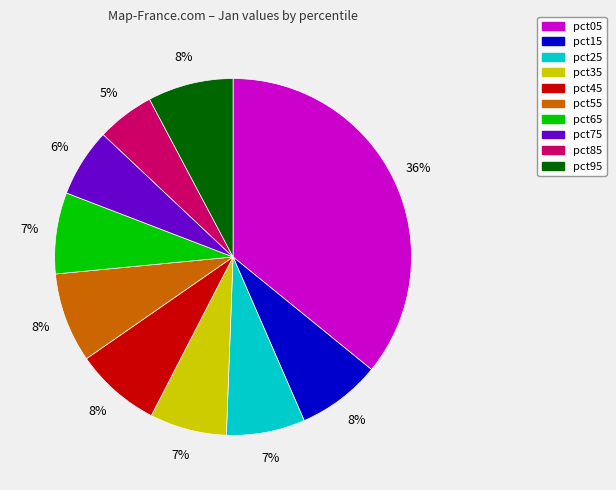

What is the largest slice in the pie chart?

pct05